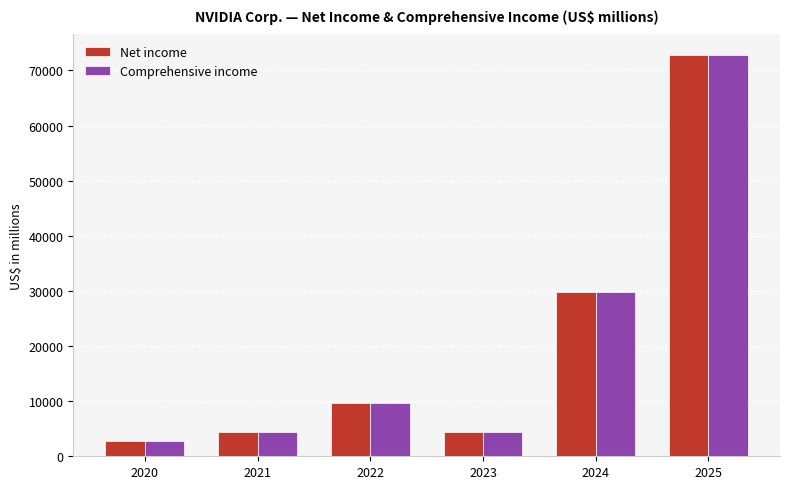

What are all the series names shown in the legend?

Net income, Comprehensive income